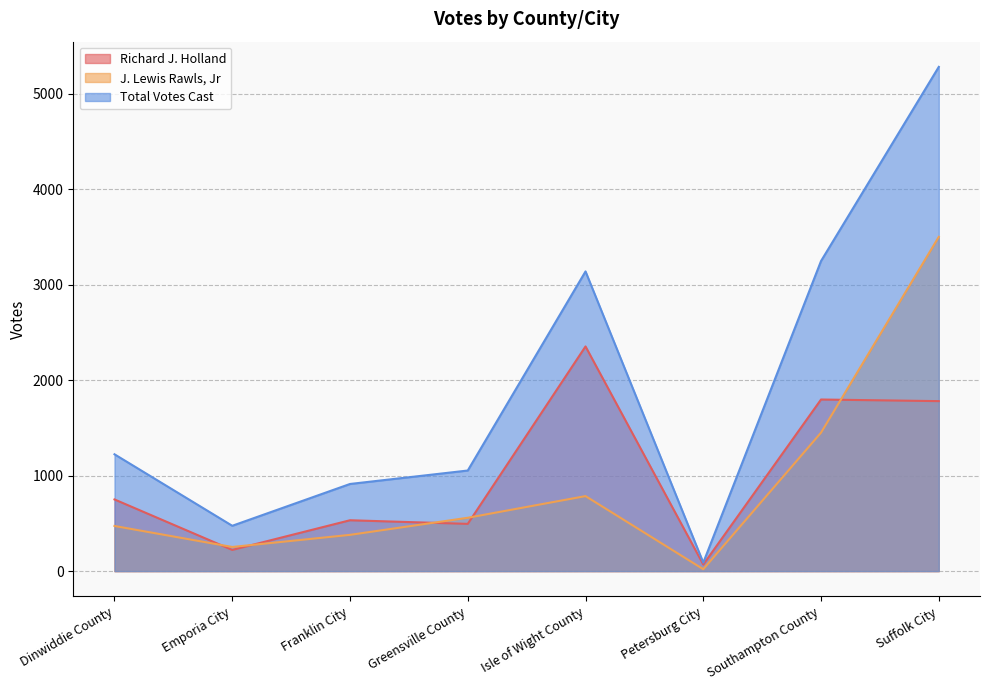

Reading left to right, extract all data points from this chart.

Richard J. Holland: 751	222	533	495	2354	69	1798	1781
J. Lewis Rawls, Jr: 473	253	380	559	786	20	1451	3502
Total Votes Cast: 1224	475	913	1054	3140	89	3249	5283